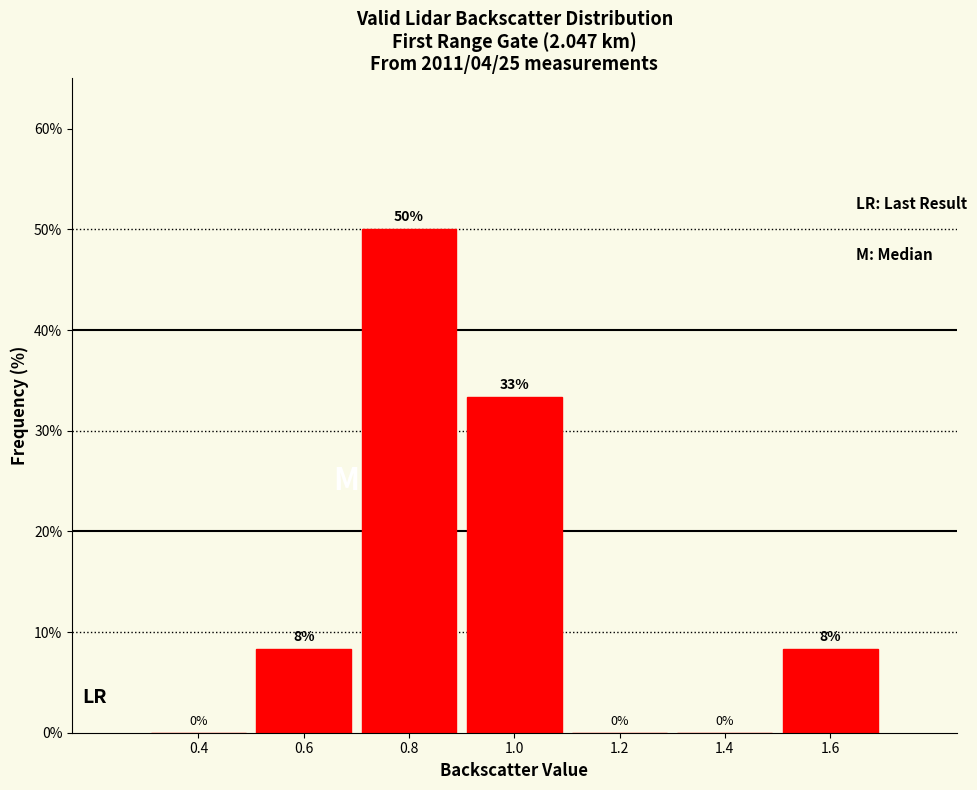

Over which range of the x-axis is the bar tallest?

0.7 to 0.9